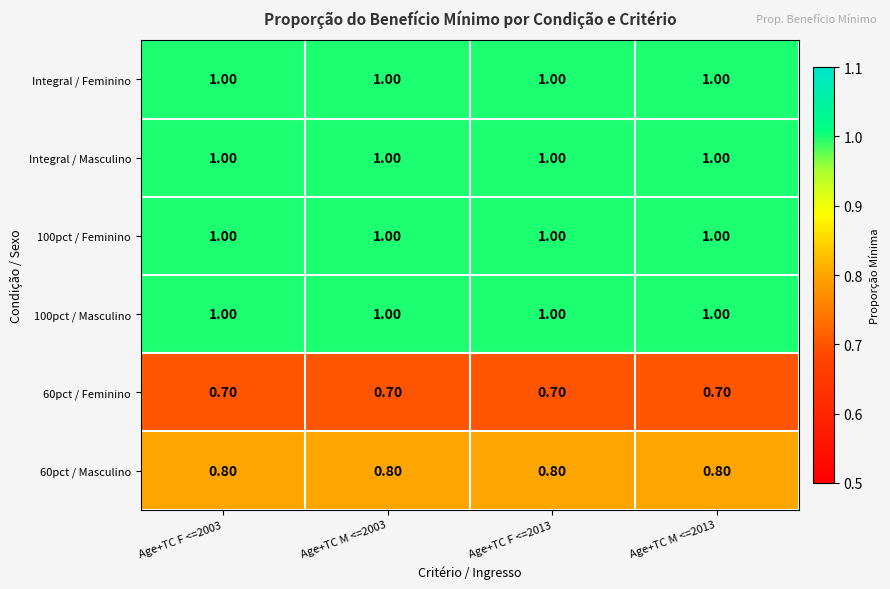

What is the sum of all 60pct / Masculino values?

3.2